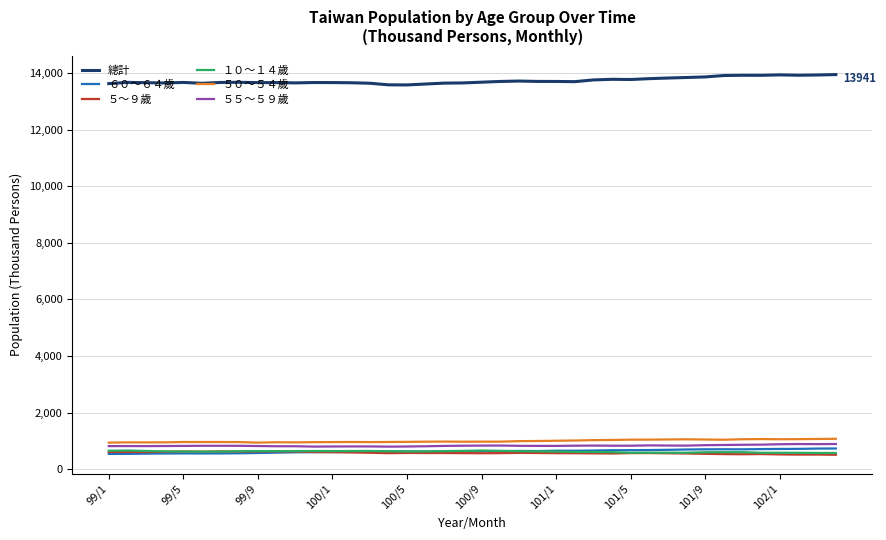

Count the number of categories in the chart.

40